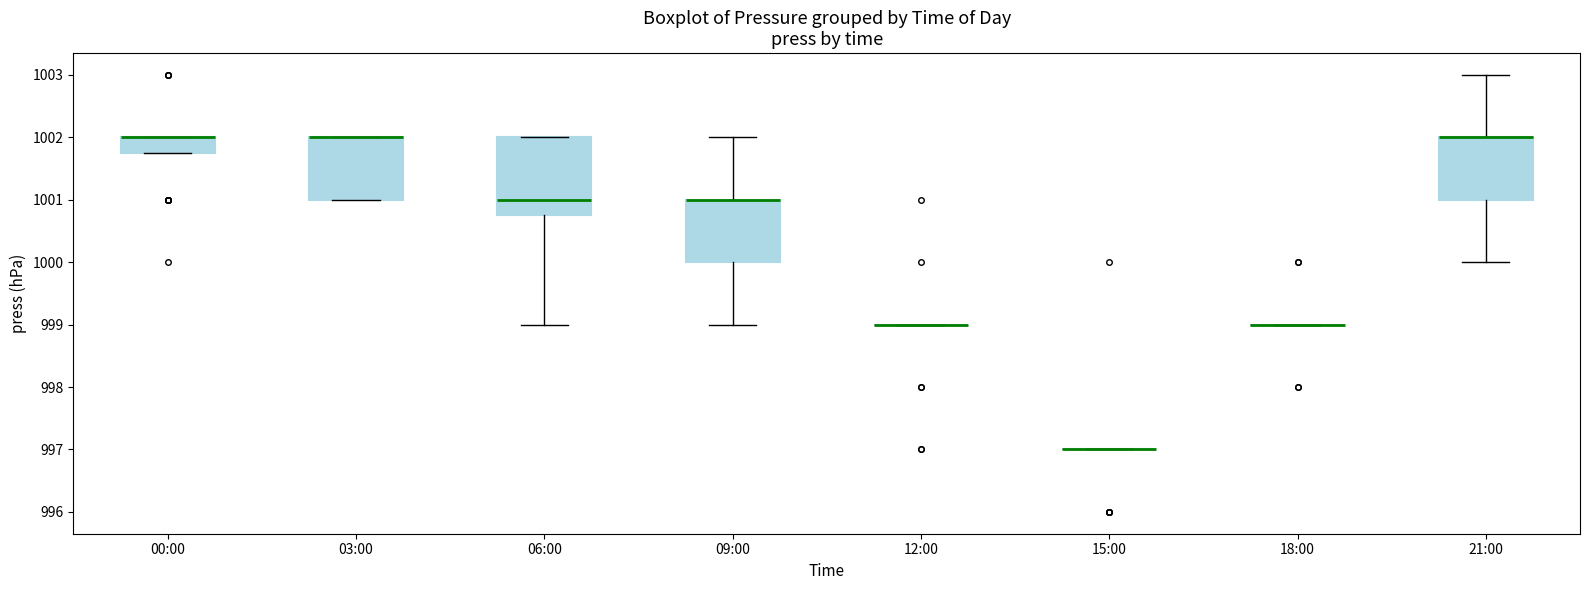

Reading left to right, transcribe this box plot: for each box, give where its median line is, the range the box spans, and where its two whiskers end, as read against the y-axis. The values are not printed on the chart, so give them approximately, as read against the axis.

00:00: median 1002.0 (drawn on the box's upper edge), box 1001.8 to 1002.0, whiskers 1001.8 to 1002.0
03:00: median 1002.0 (drawn on the box's upper edge), box 1001.0 to 1002.0, whiskers 1001.0 to 1002.0
06:00: median 1001.0, box 1000.8 to 1002.0, whiskers 999.0 to 1002.0
09:00: median 1001.0 (drawn on the box's upper edge), box 1000.0 to 1001.0, whiskers 999.0 to 1002.0
12:00: box collapsed to a line at 999.0, whiskers 999.0 to 999.0
15:00: box collapsed to a line at 997.0, whiskers 997.0 to 997.0
18:00: box collapsed to a line at 999.0, whiskers 999.0 to 999.0
21:00: median 1002.0 (drawn on the box's upper edge), box 1001.0 to 1002.0, whiskers 1000.0 to 1003.0